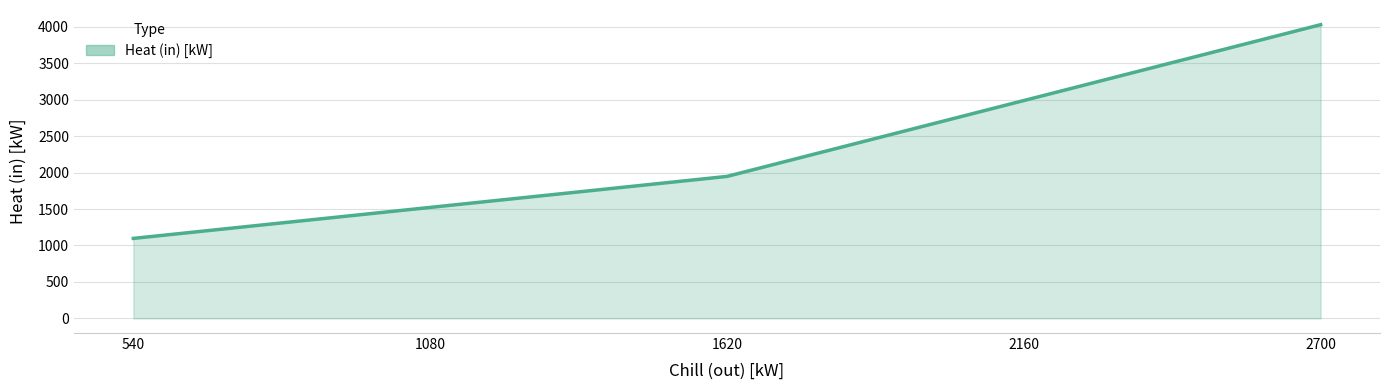

What is the sum of all values?

11585.4